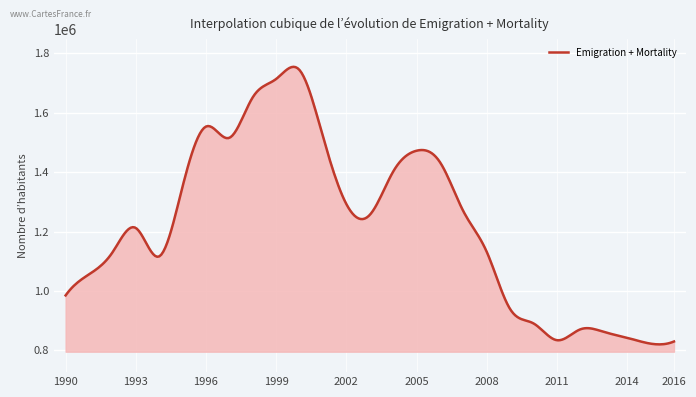

What is the minimum value shown in the chart?

819961.5